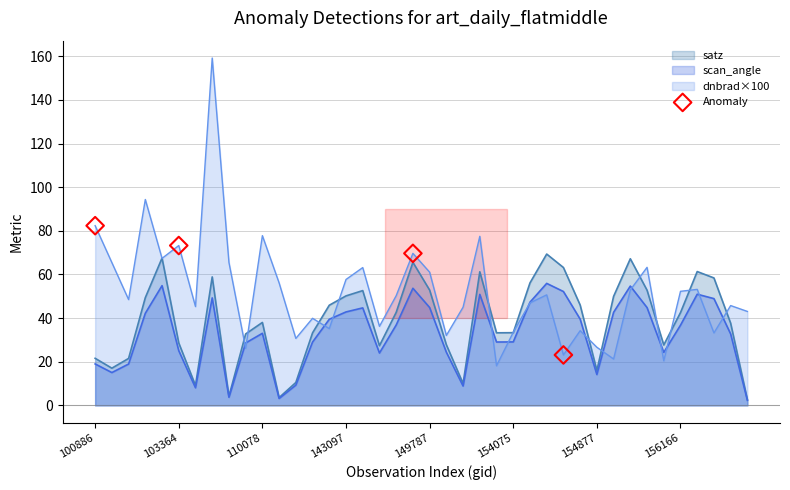

Which series has the largest range (max minus min)?

dnbrad×100